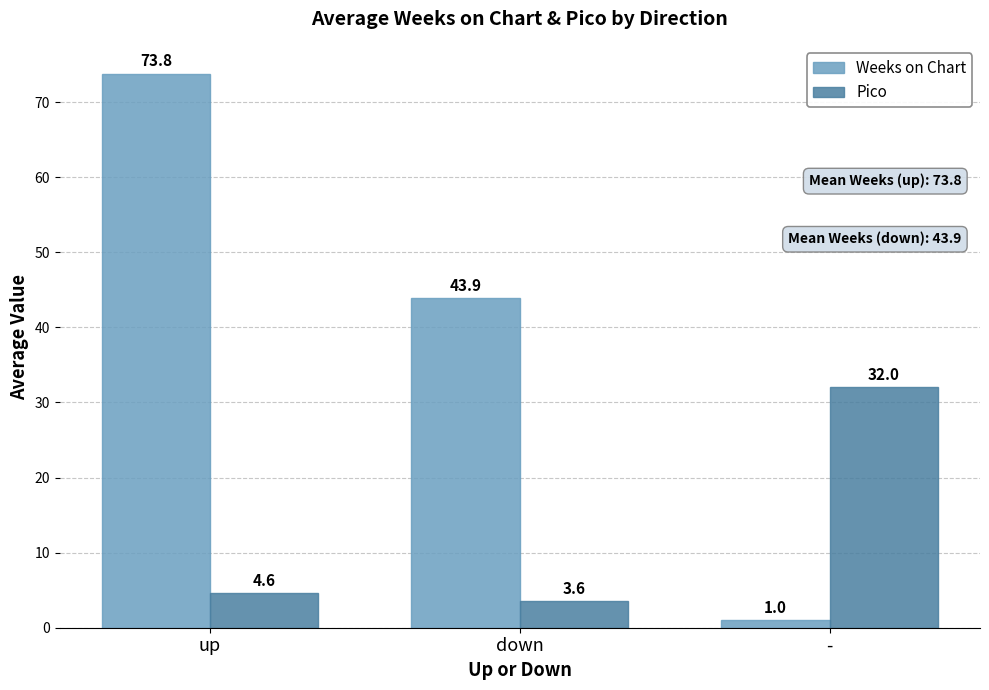

Is it true that Weeks on Chart equals 24.5 at down?

False